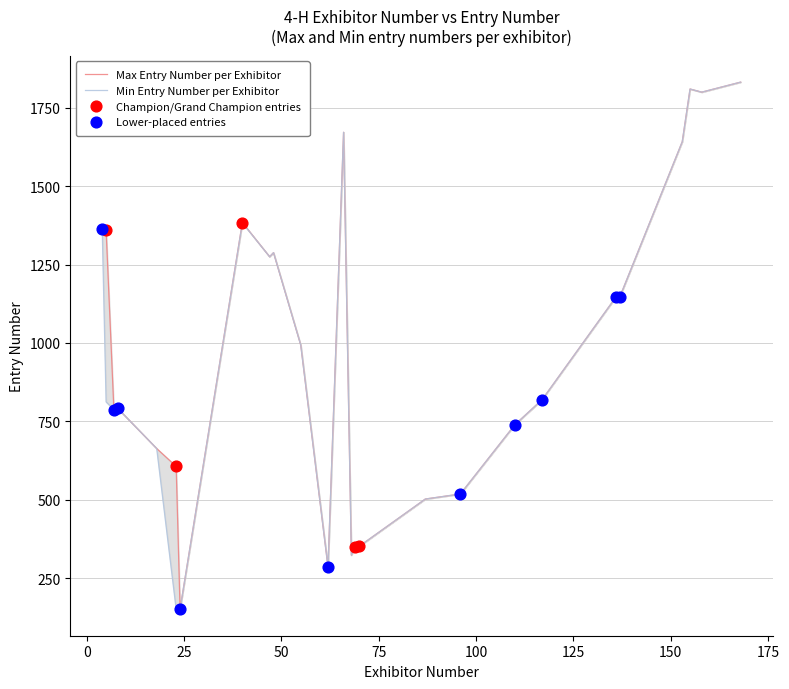

Which series contains the lowest Y value?

Max Entry Number